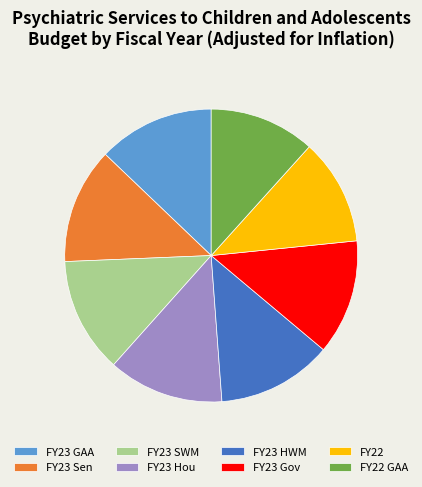

Approximately how many times larger is the value at FY23 GAA compared to FY22 GAA?

1.1